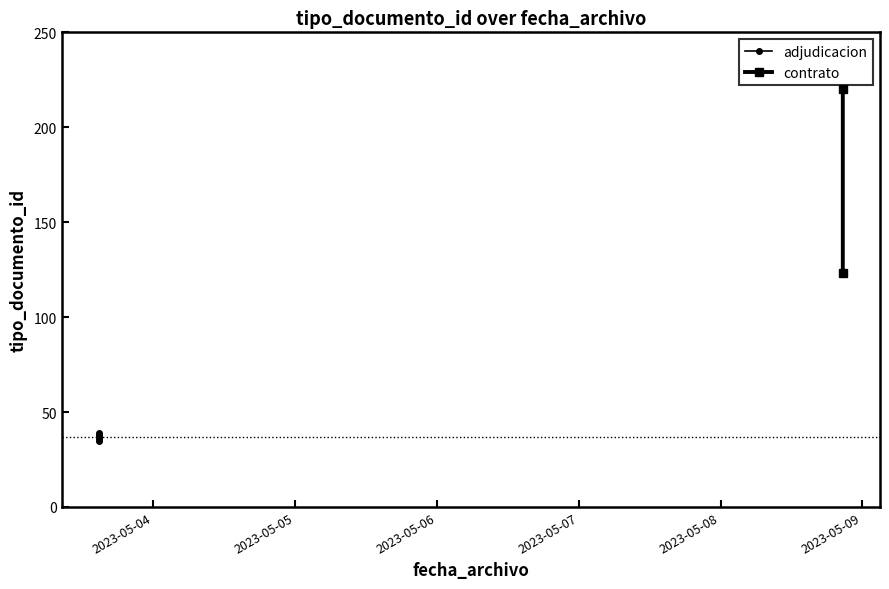

Between 2023-05-03 14:50:22 and 2023-05-03 14:50:22, which is larger?

2023-05-03 14:50:22